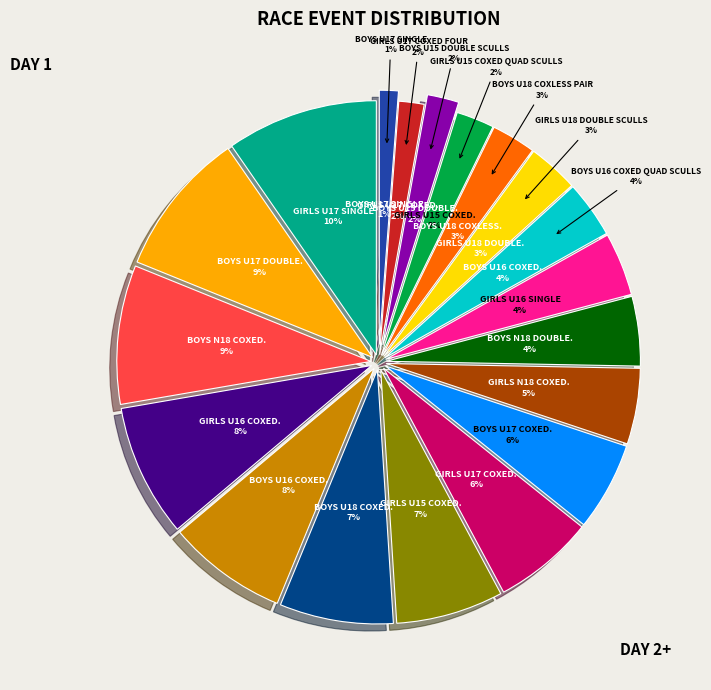

To the nearest percent, what percentage of the pie is Girls U16 coxed eight?

8%